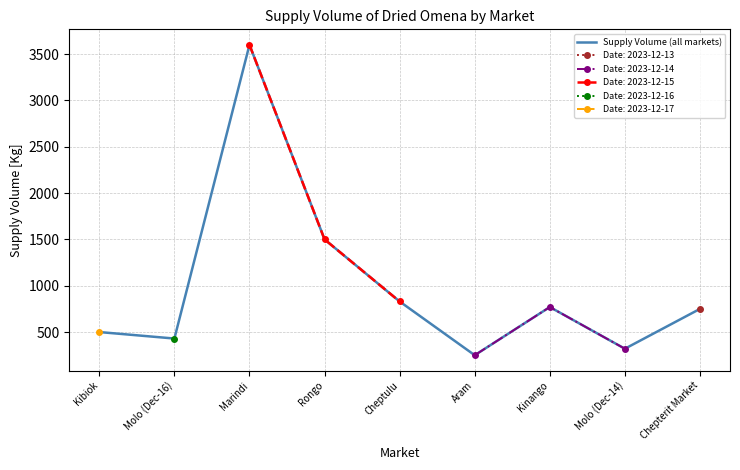

True or false: the data shows 3600 at Marindi.

True